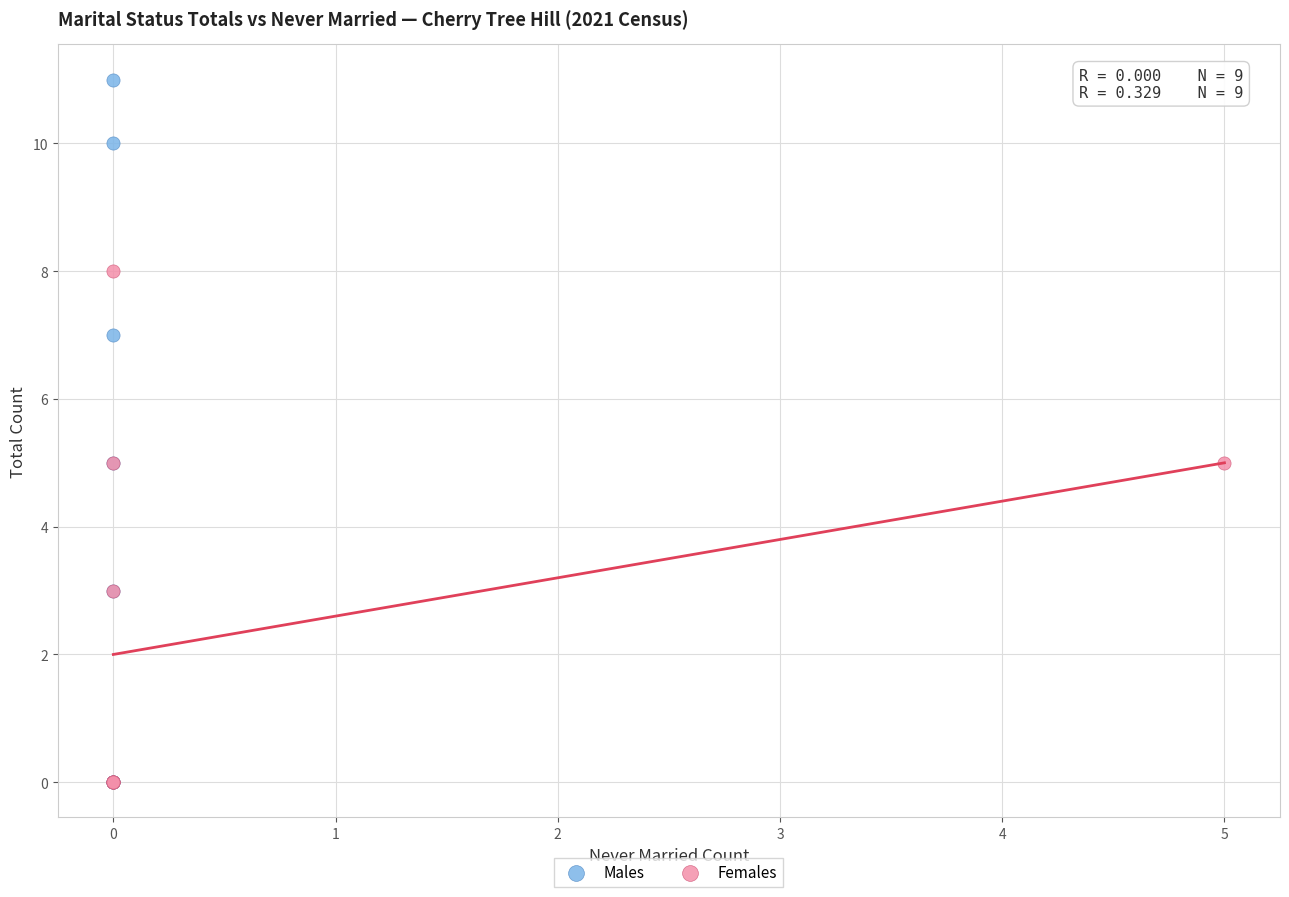

Which series contains the highest Y value?

Males